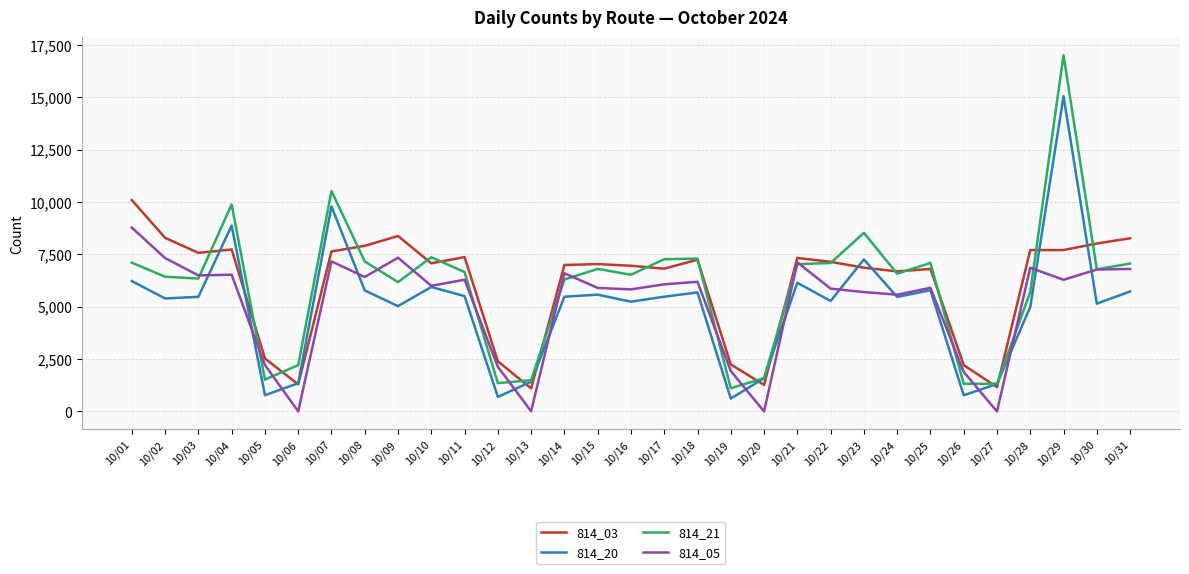

True or false: 814_05 has more than 0 points higher than both neighbors.

True